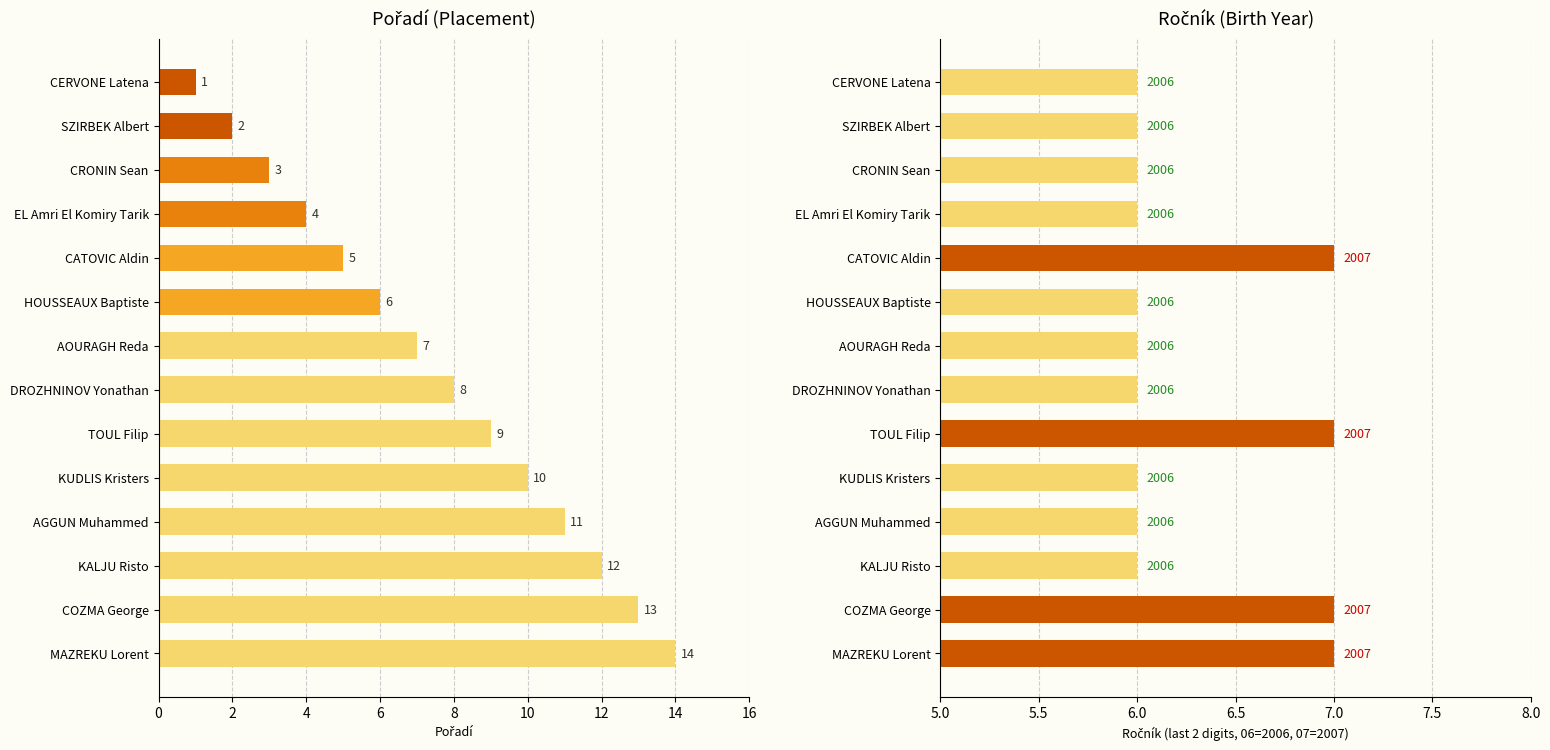

How many bars are there in total?

28